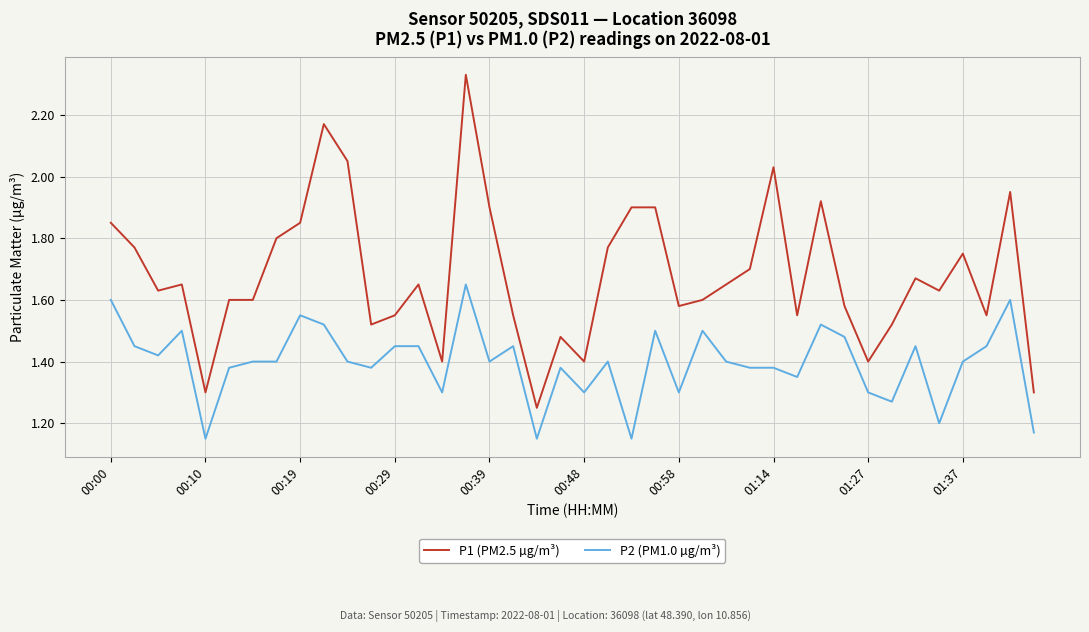

Which series has the widest spread of values?

P1 (PM2.5 µg/m³)